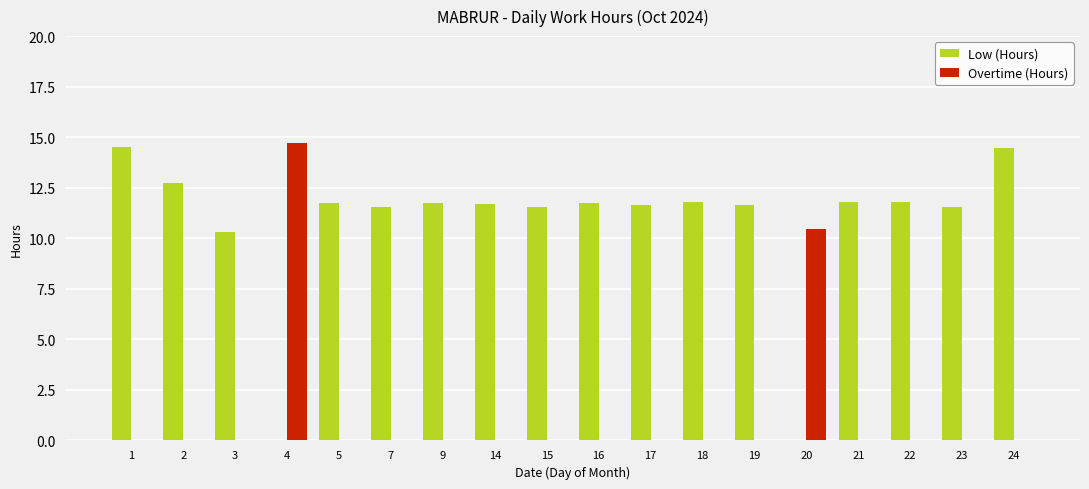

How many groups of bars are there?

18